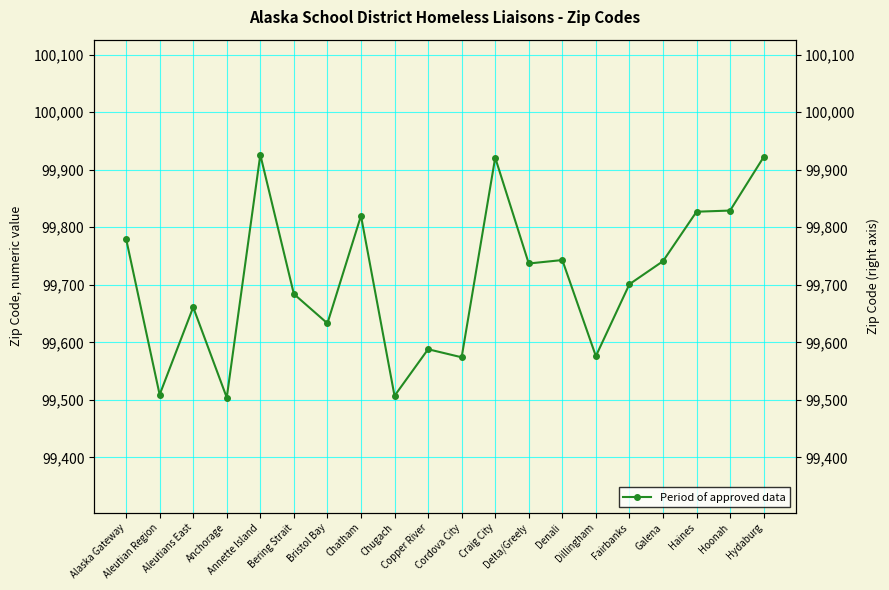

What is the value of the 7th point from the left?

99633